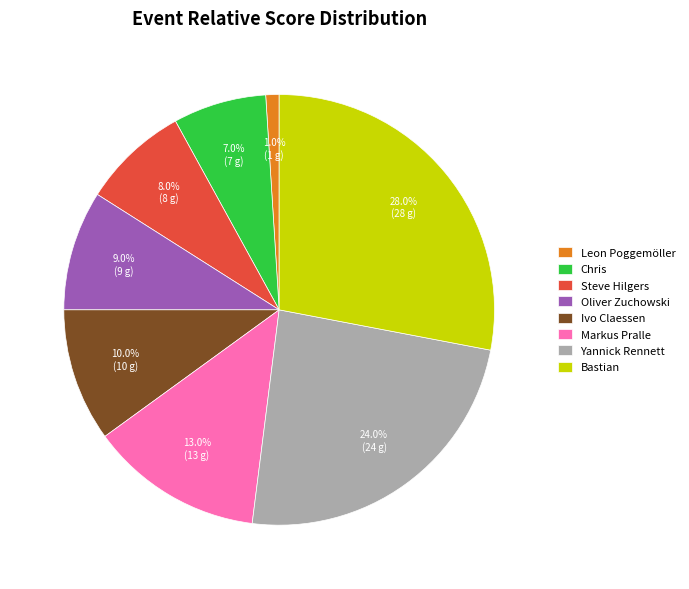

Is there a majority slice in this chart?

No